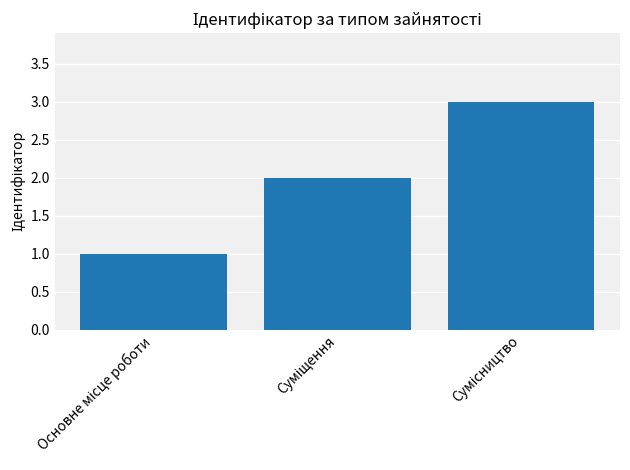

What is the sum of all values?

6